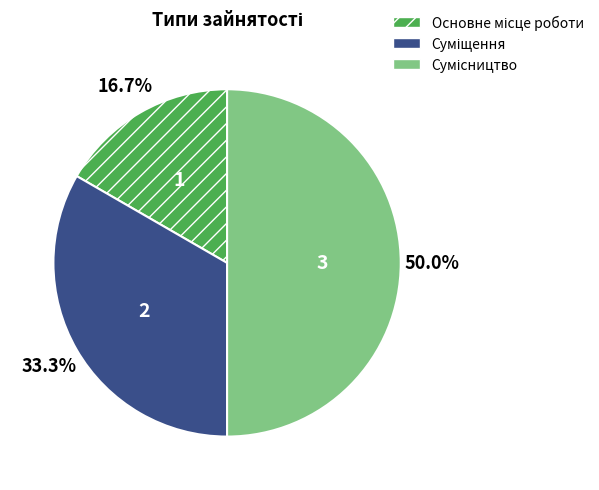

How many slices are in this pie chart?

3